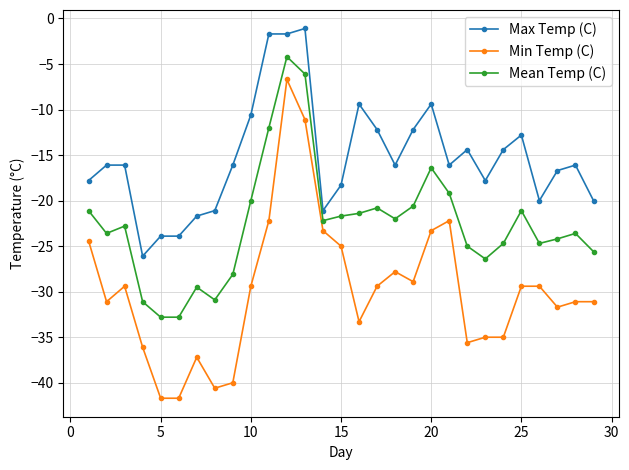

True or false: Mean Temp (C) and Max Temp (C) intersect in this chart.

False